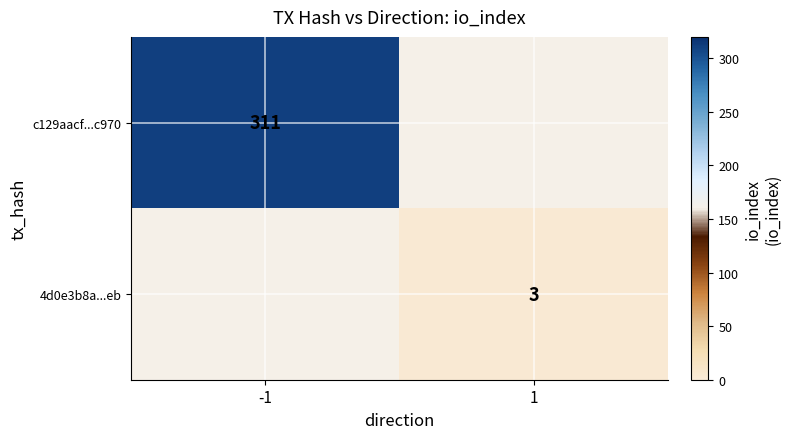

At which category does the chart reach its peak across all series?

-1